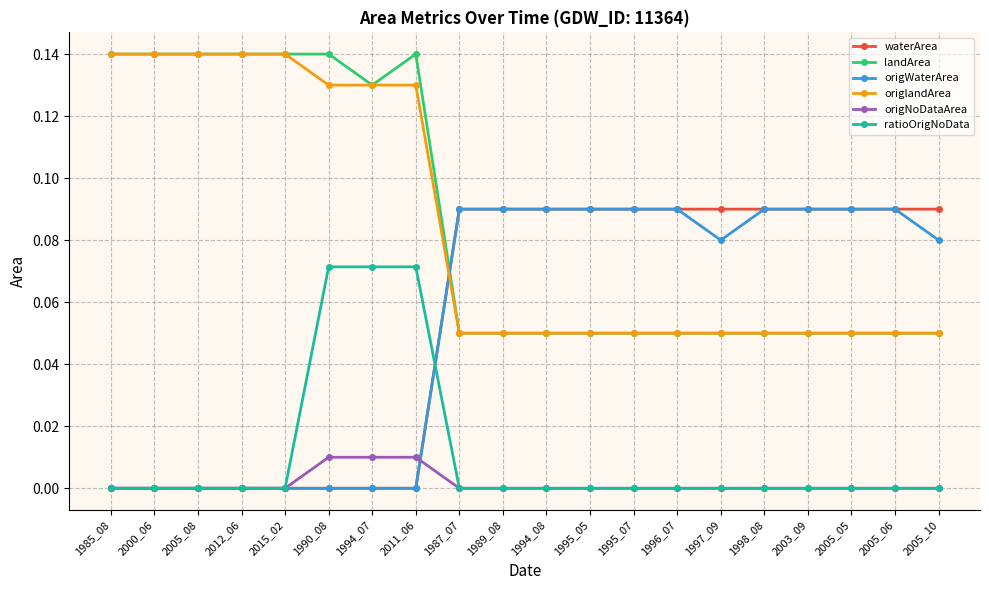

How many lines are shown in the chart?

6